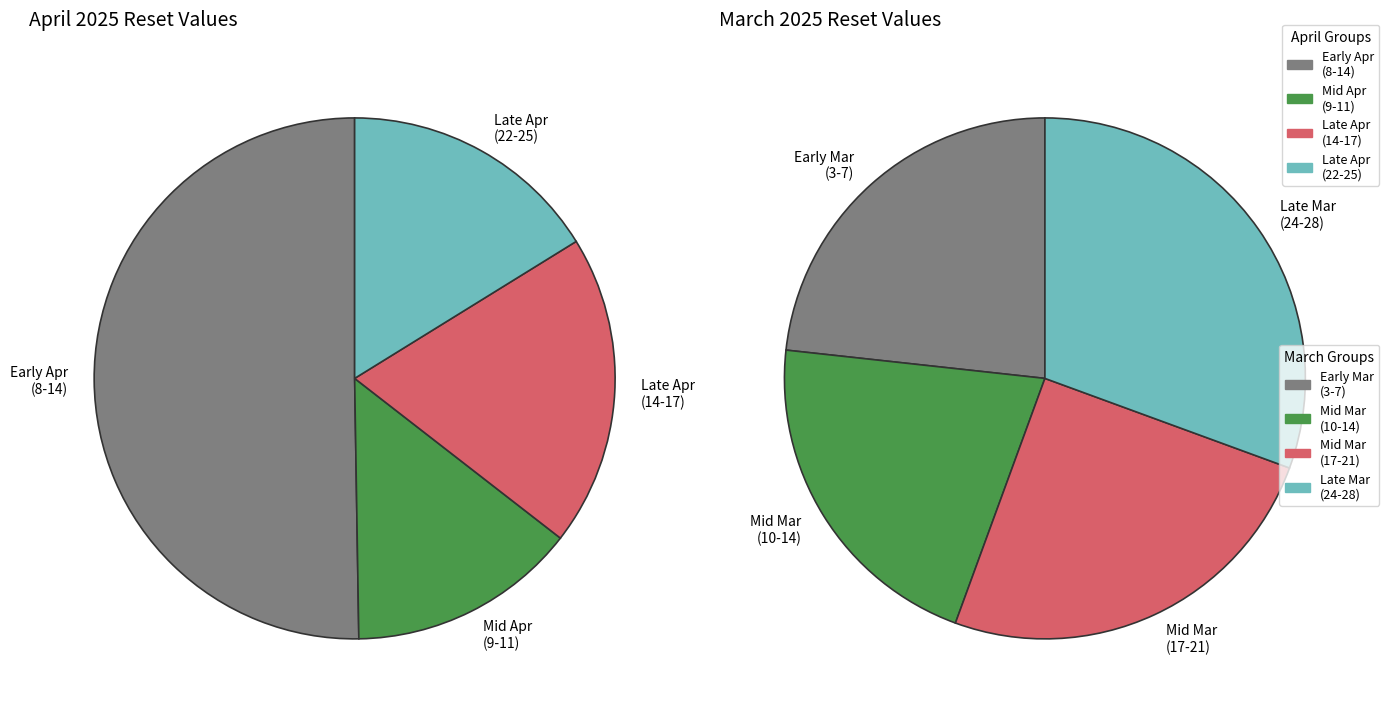

What is the largest slice in the pie chart?

2025-04-08